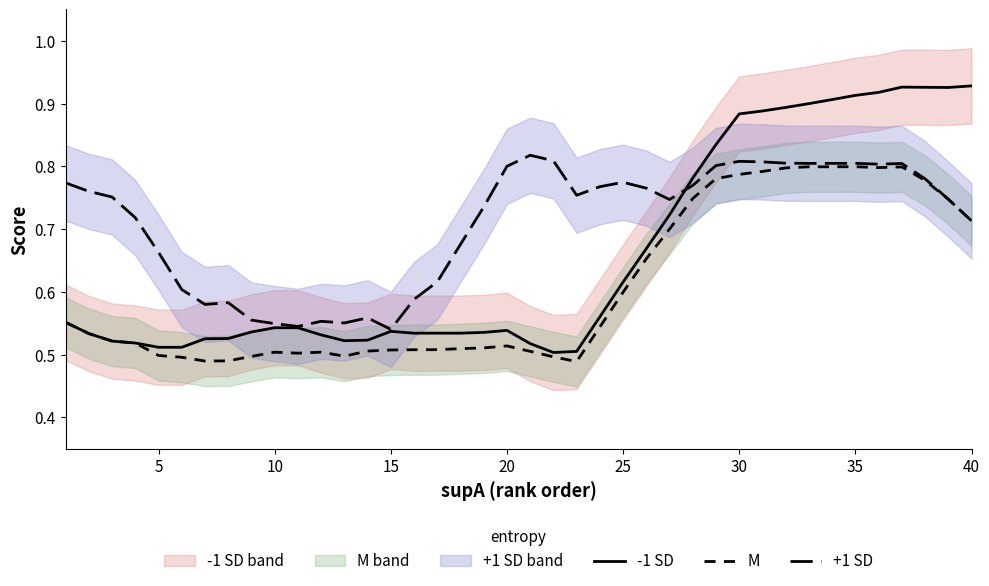

List the series in order of their overall mean, lowest first.

M, -1 SD, +1 SD